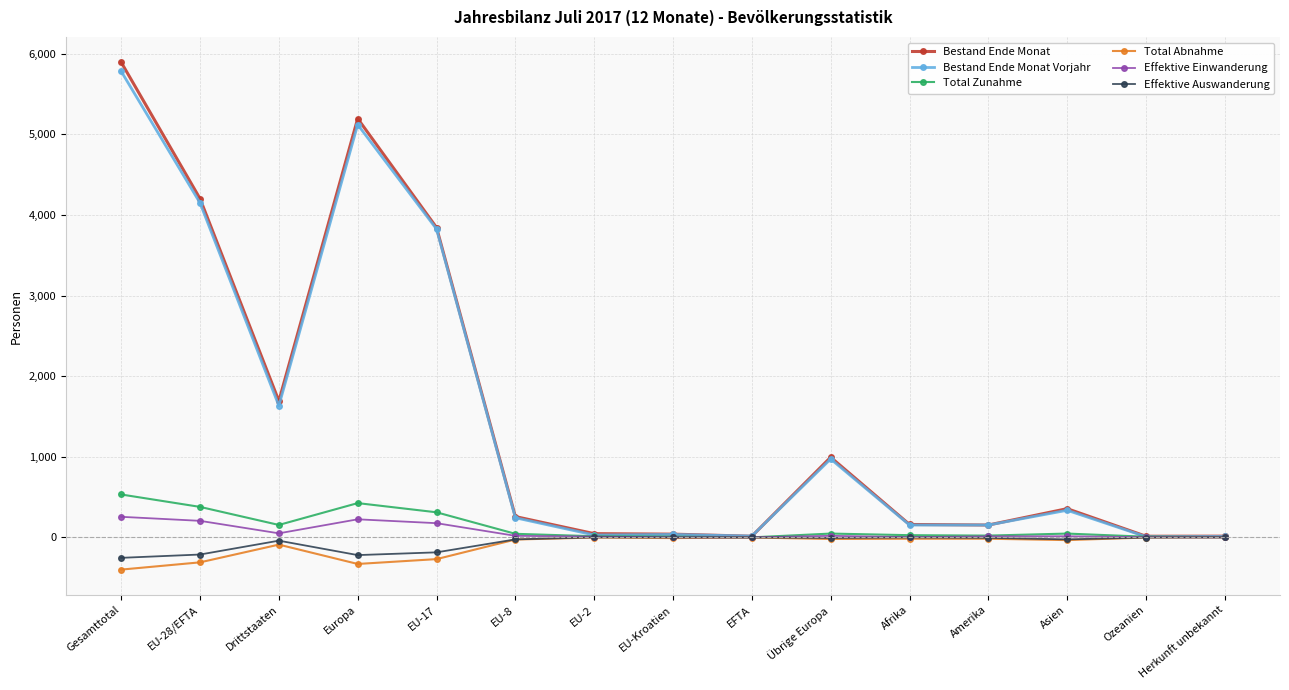

True or false: Effektive Einwanderung has more than 0 interior local peaks.

True